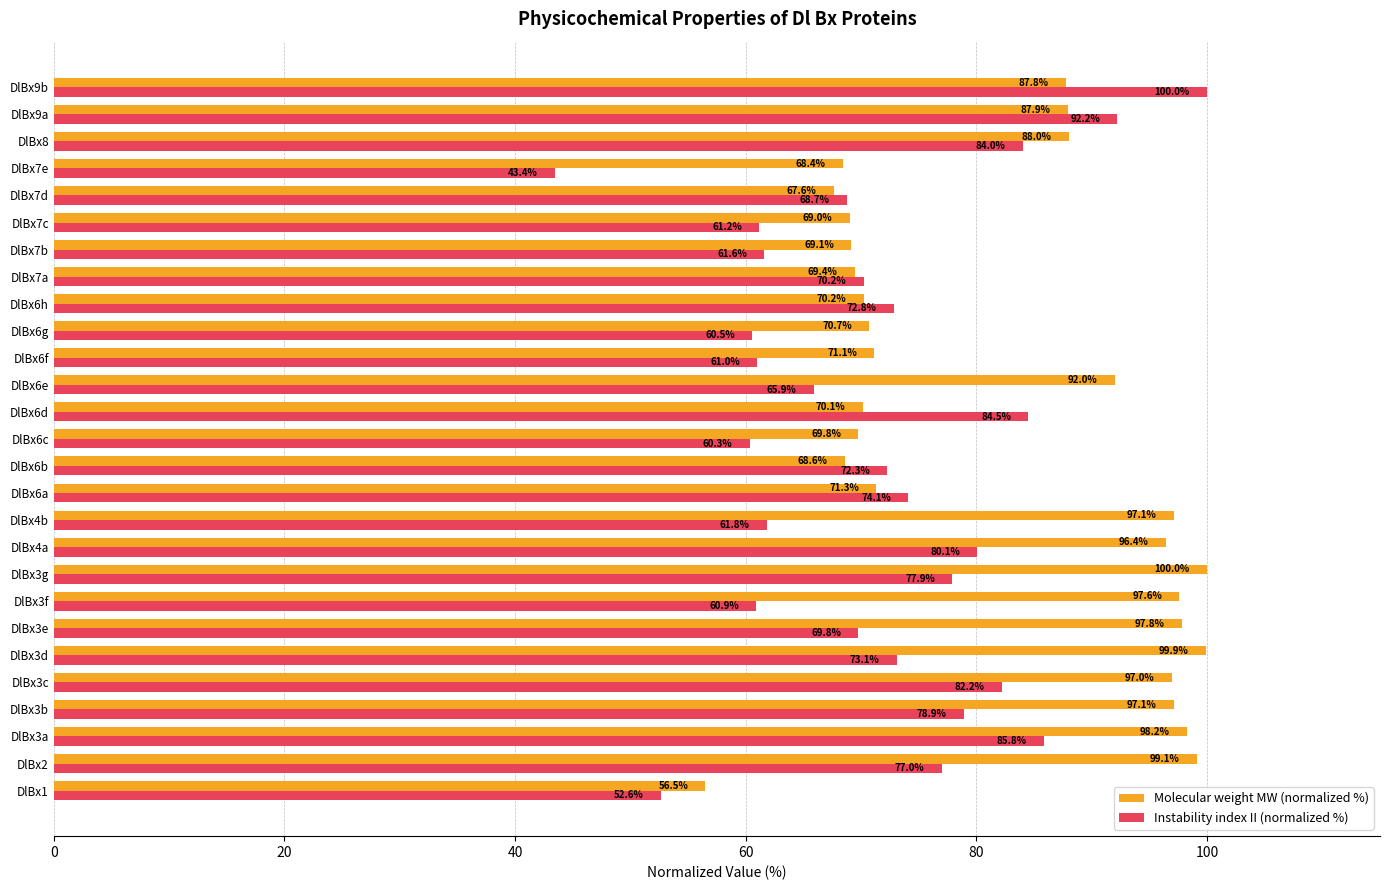

At how many categories does at least one series exceed 77?

15